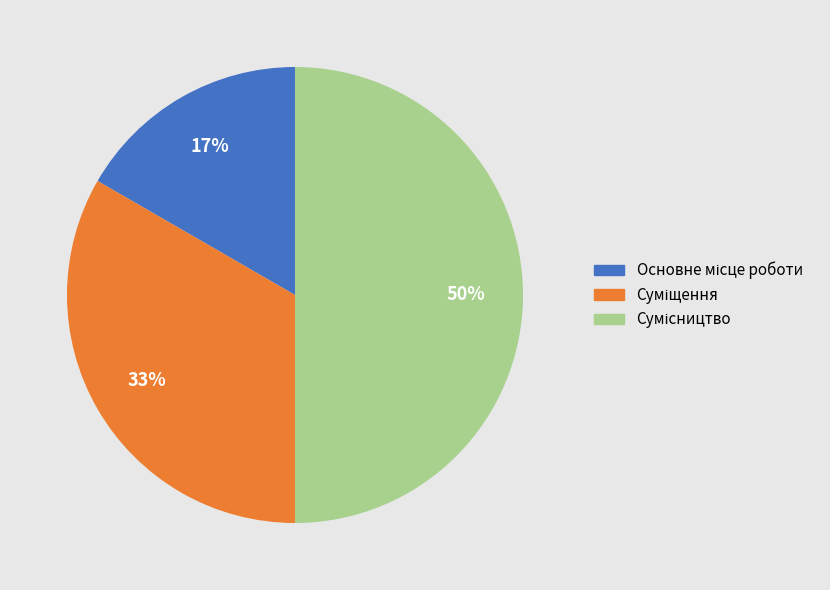

To the nearest percent, what is the difference between the largest and smallest slice percentages?

33%